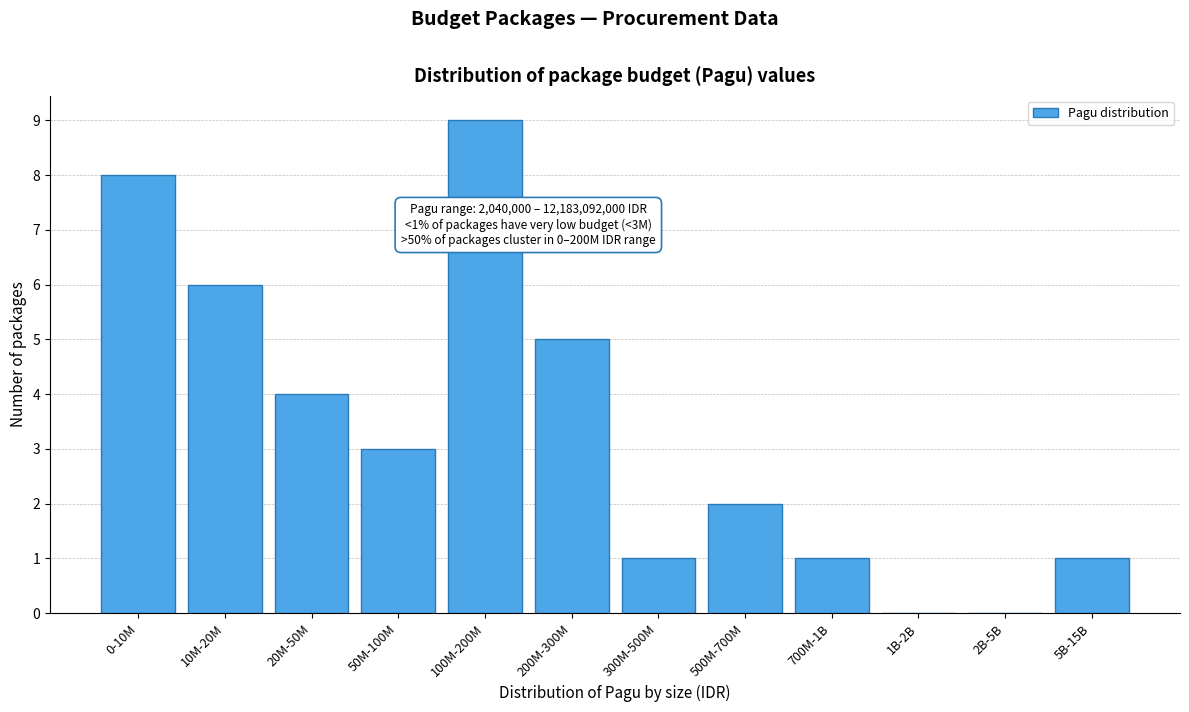

Reading right to left, transcribe all the data shown in this chart.

5B-15B=1	2B-5B=0	1B-2B=0	700M-1B=1	500M-700M=2	300M-500M=1	200M-300M=5	100M-200M=9	50M-100M=3	20M-50M=4	10M-20M=6	0-10M=8